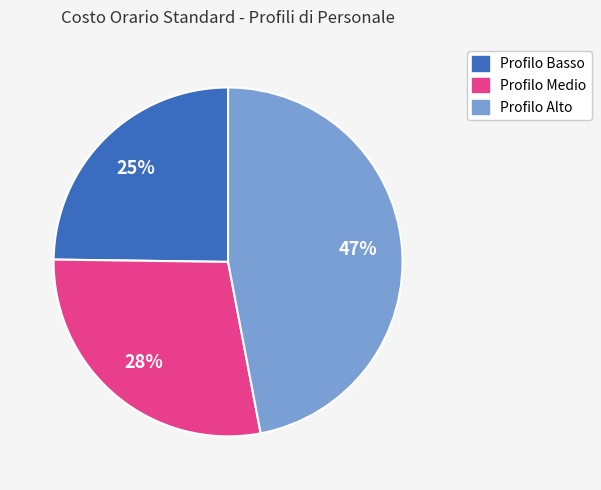

Do Profilo Basso and Profilo Medio together represent more than half of the pie?

Yes